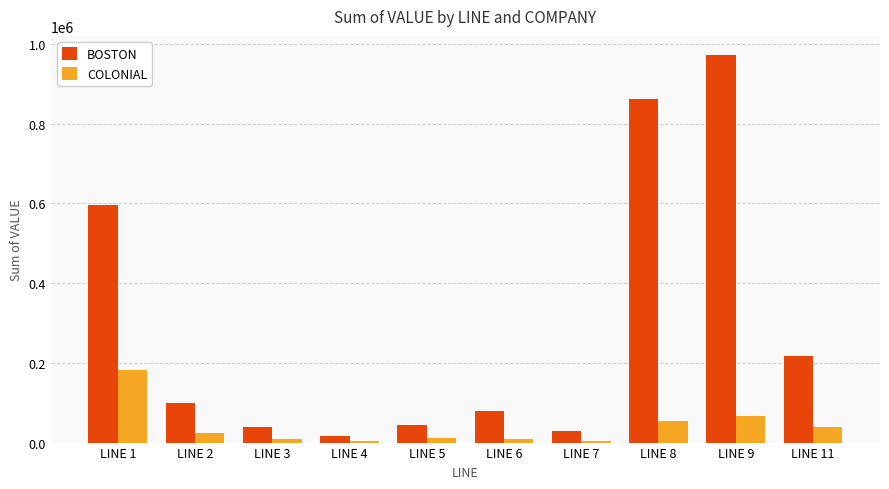

What is the spread (max minus min) of values at LINE 7?

25147